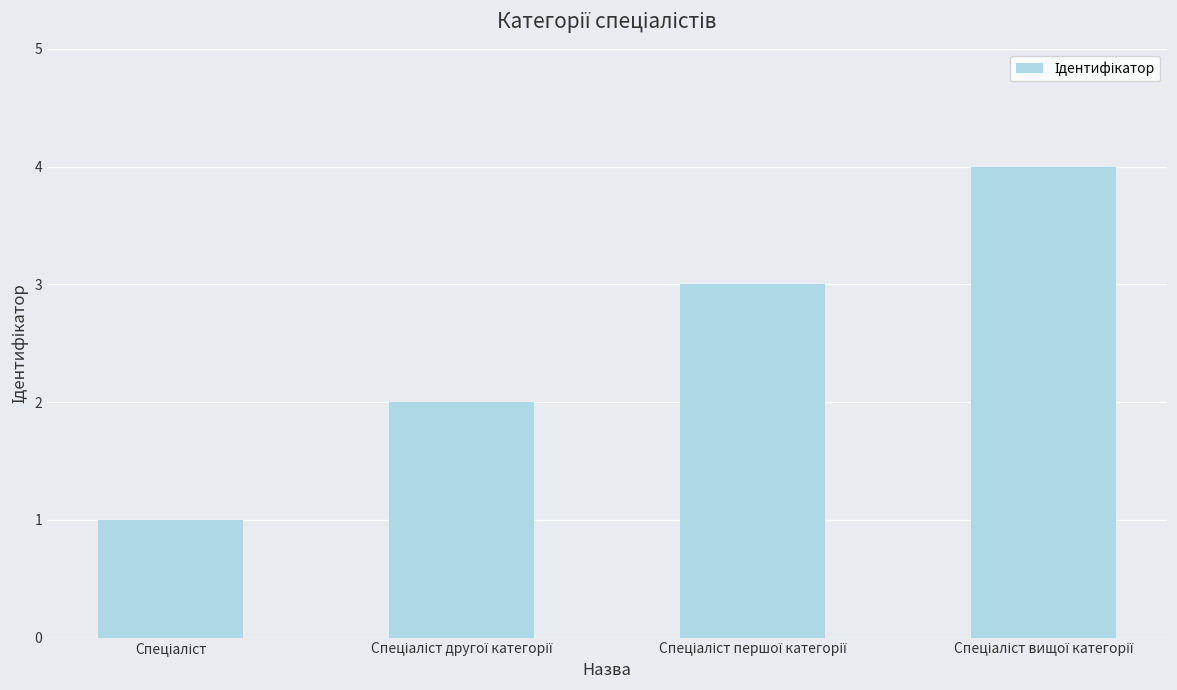

Reading left to right, extract all data points from this chart.

1	2	3	4